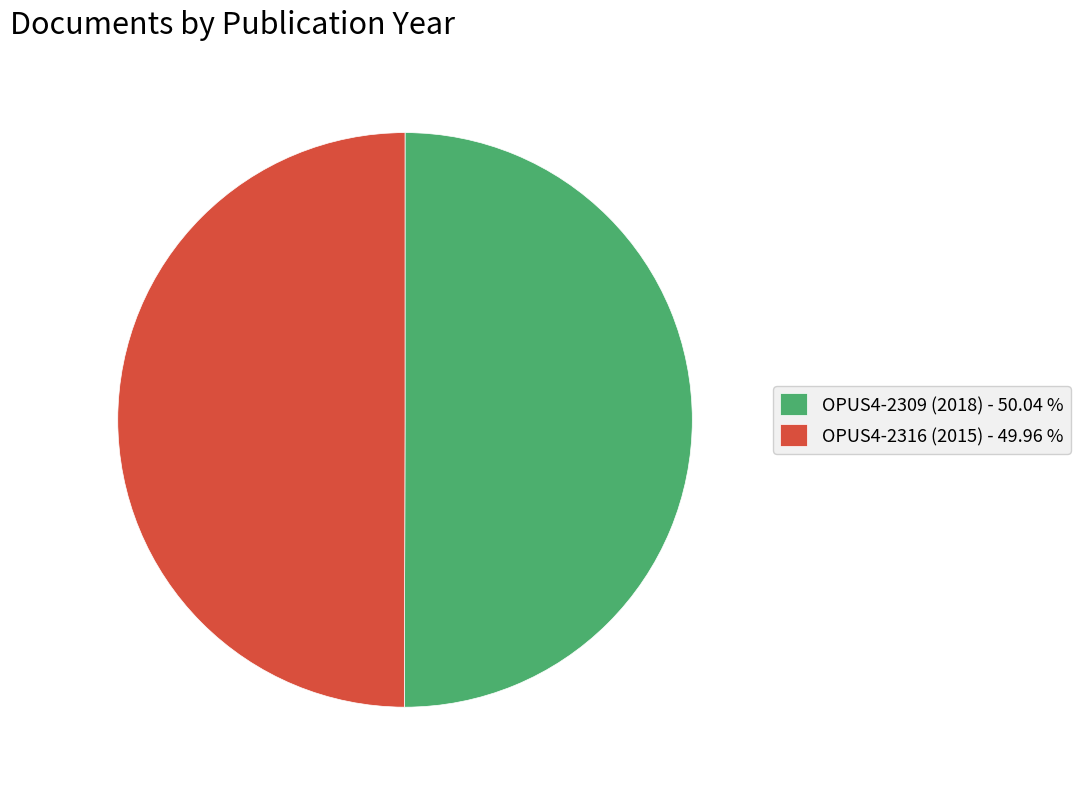

Approximately how many times larger is the value at OPUS4-2316 (2015) - 49.96 % compared to OPUS4-2309 (2018) - 50.04 %?

1.0